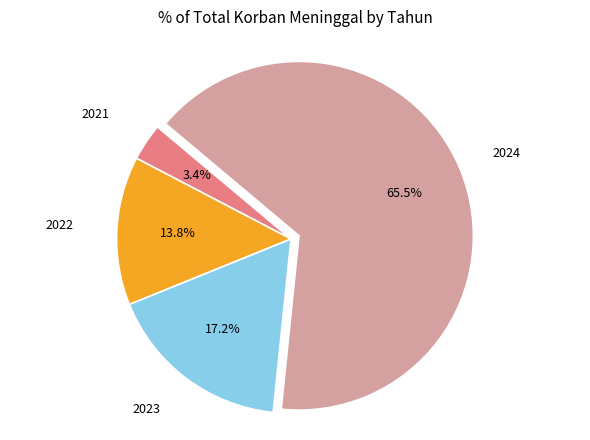

Is there a majority slice in this chart?

Yes